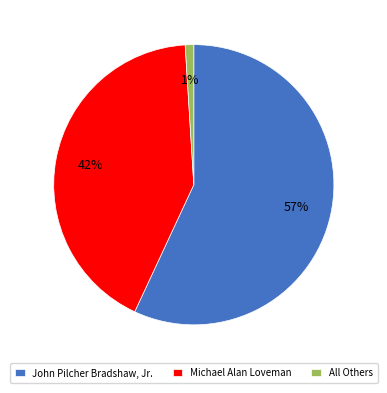

Does any single category account for the majority?

Yes